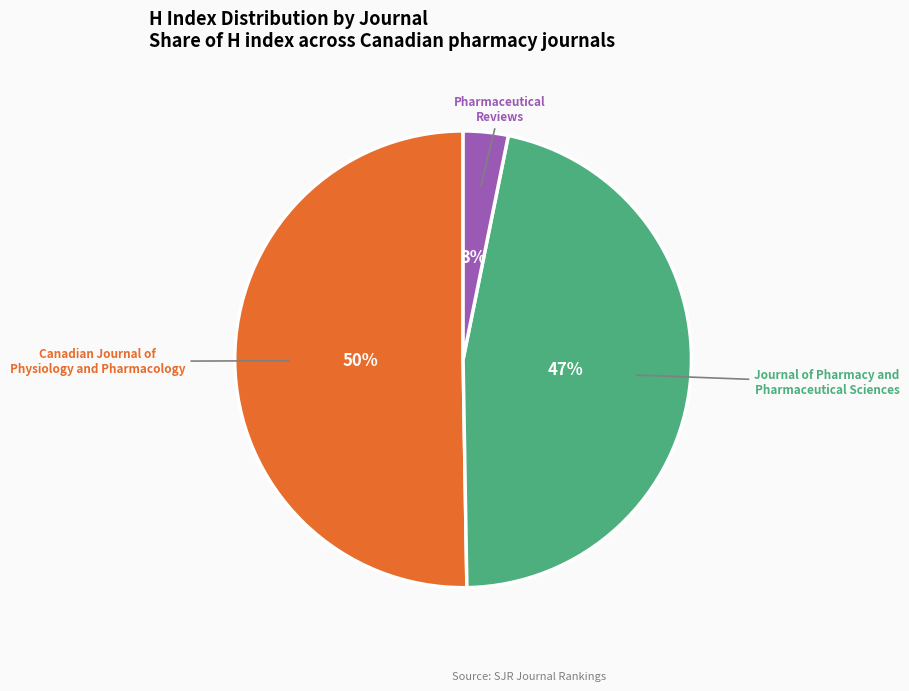

How many segments does this pie chart have?

3